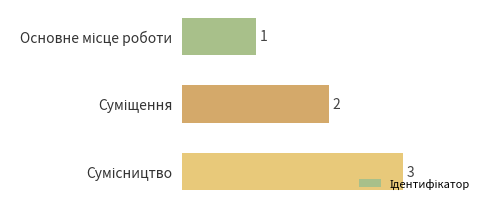

What is the sum of all values?

6